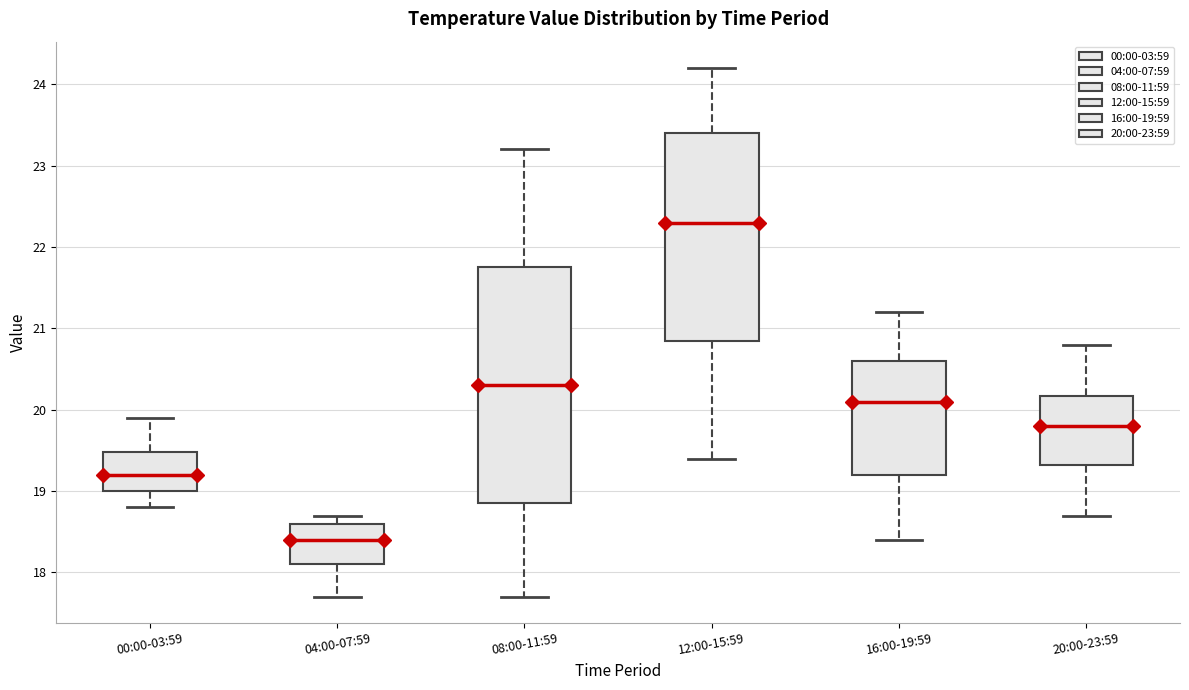

Comparing the boxes themselves (not the whiskers), which one is the tallest?

08:00-11:59